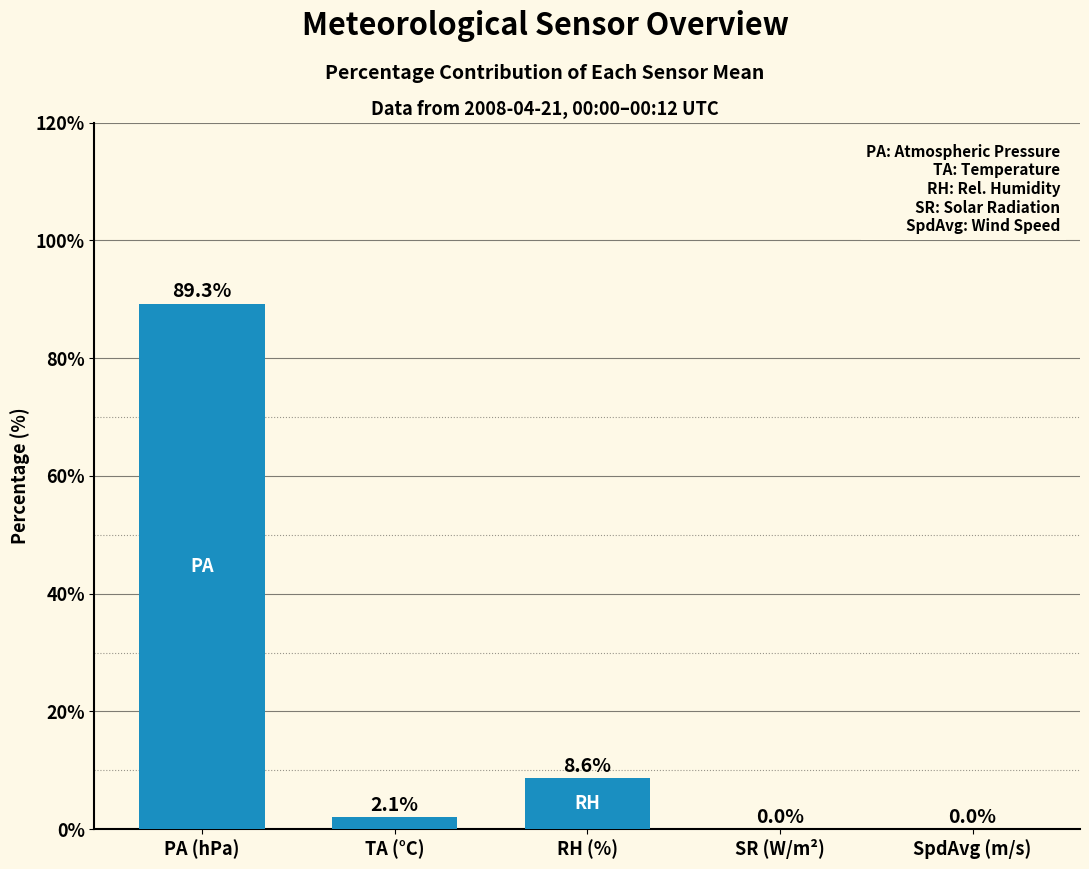

What is the change in value from PA (hPa) to SR (W/m²)?

-89.3